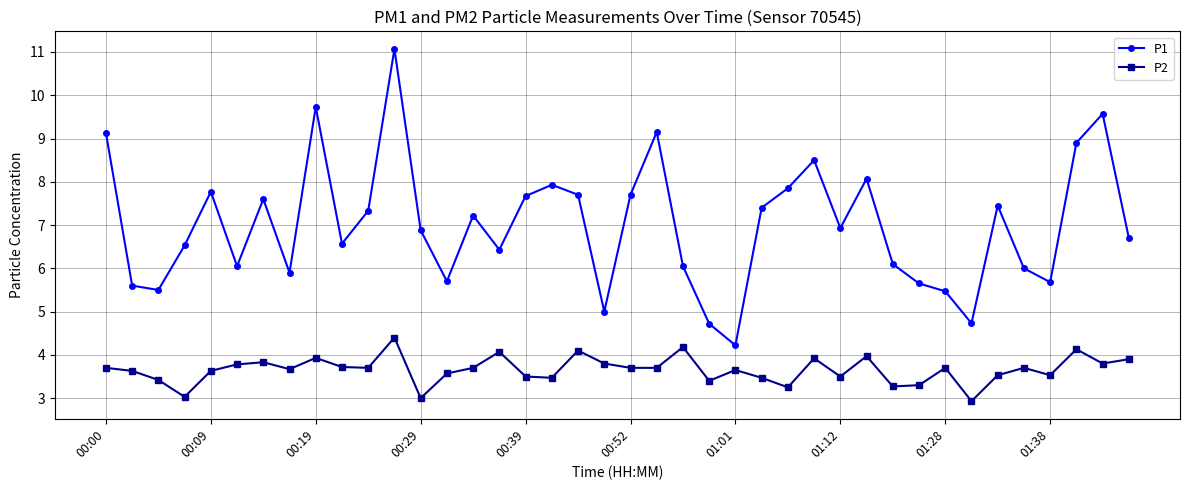

True or false: P2 and P1 cross at least once.

False